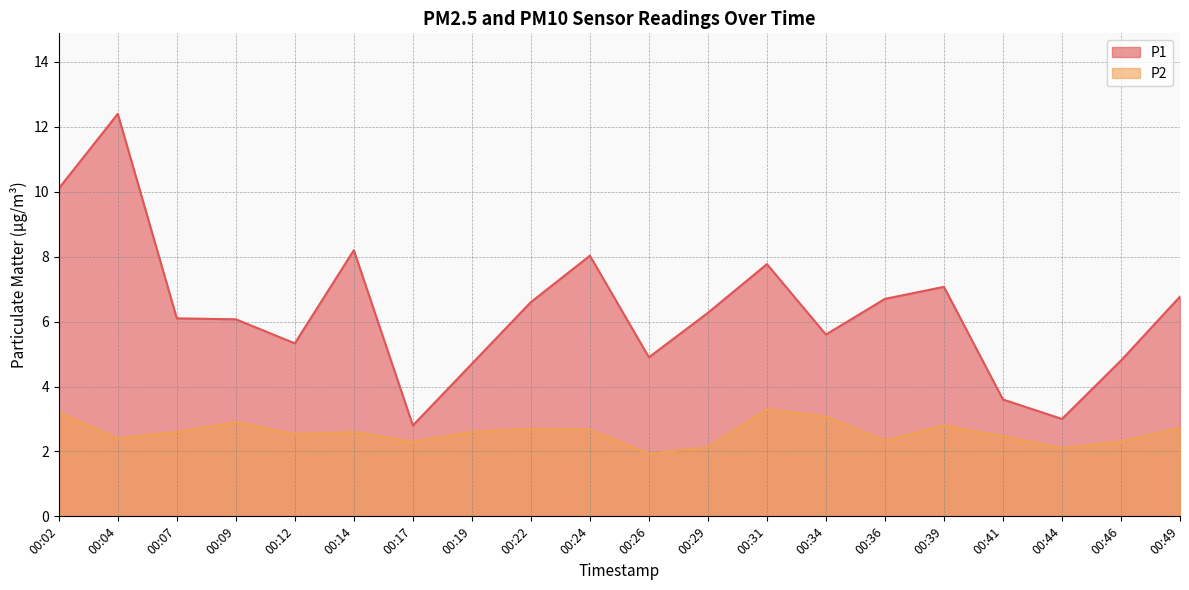

List the series in order of their peak value, lowest first.

P2, P1